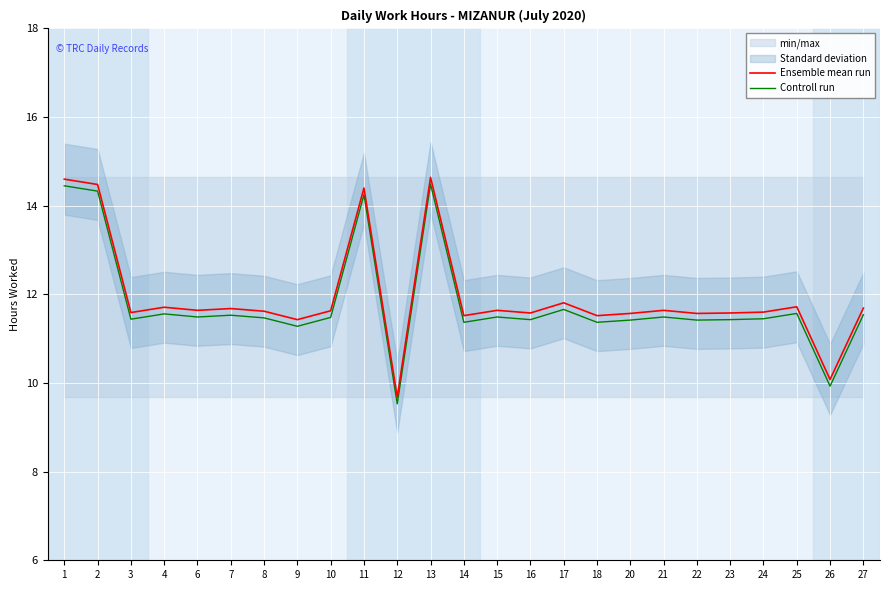

List the series in order of their peak value, highest first.

Ensemble mean run, Controll run